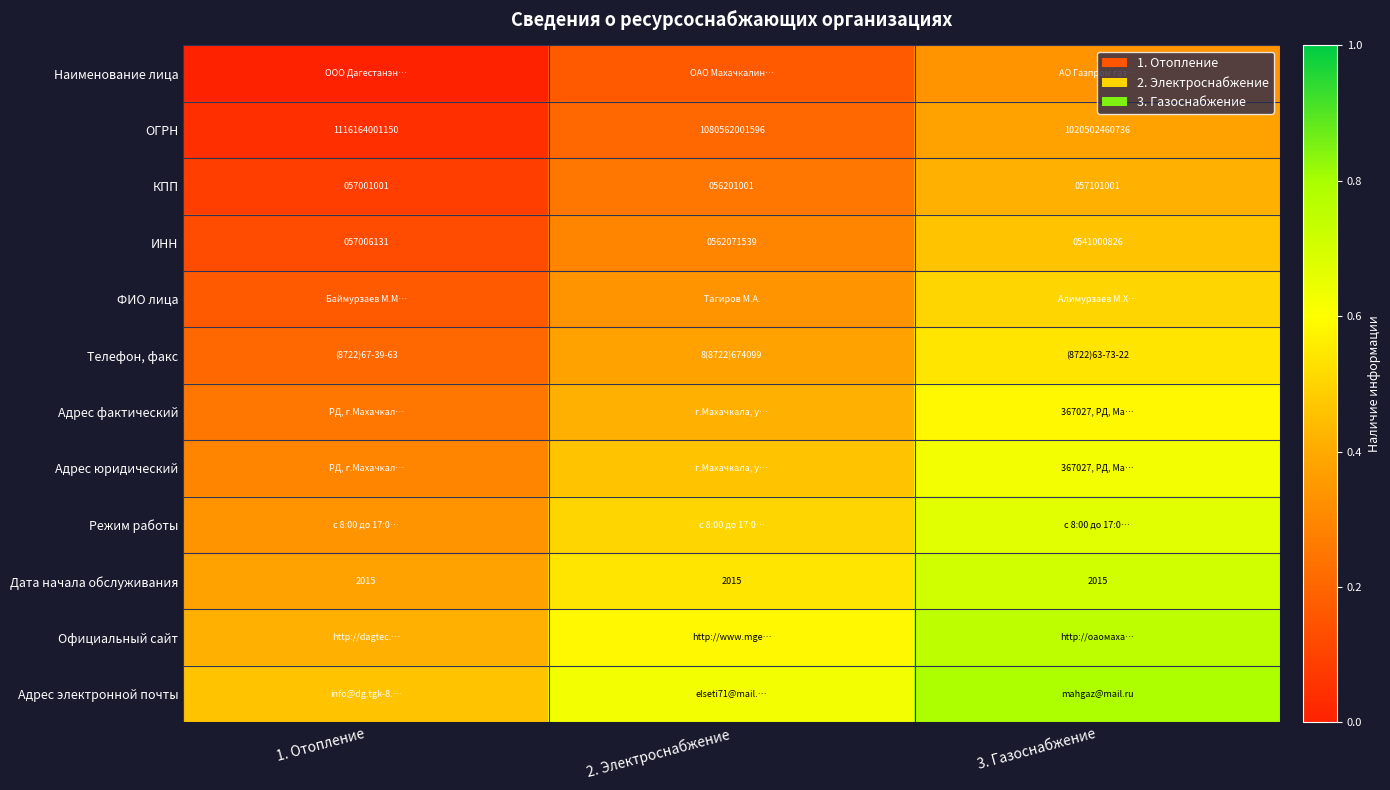

At how many categories does at least one series exceed 0?

3